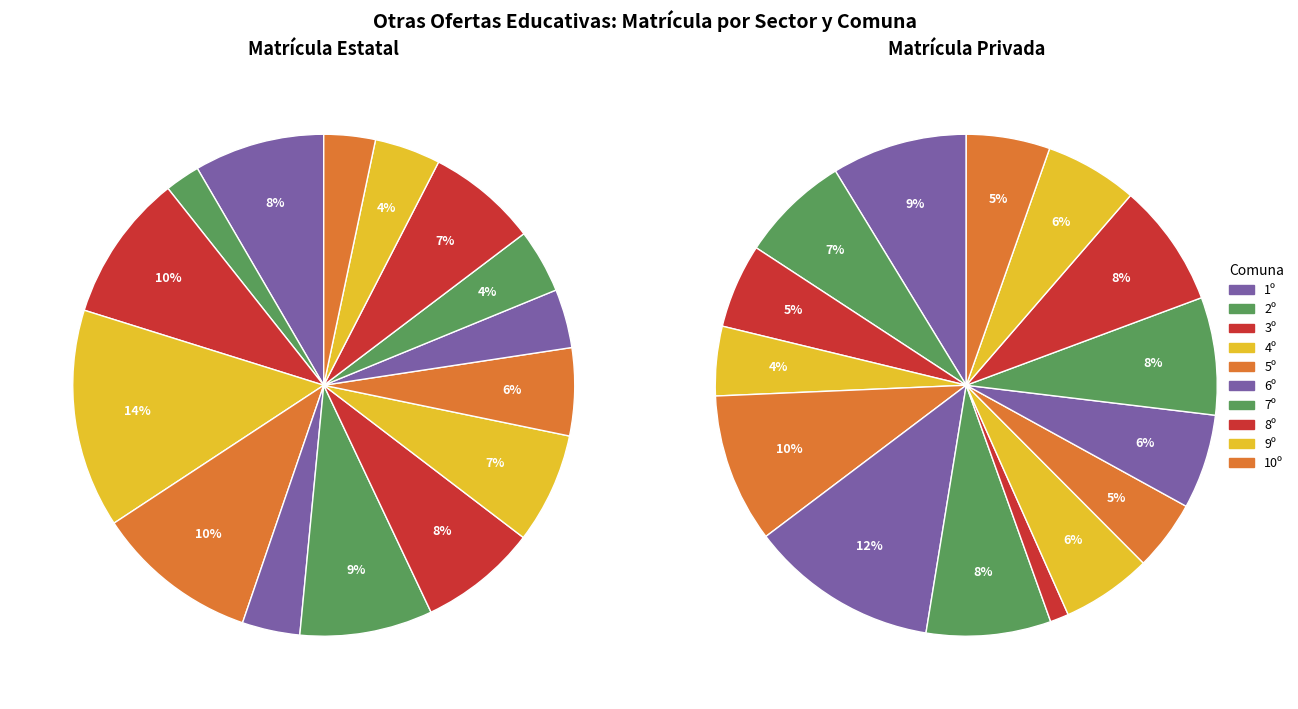

True or false: 9º accounts for 7% of the total.

True